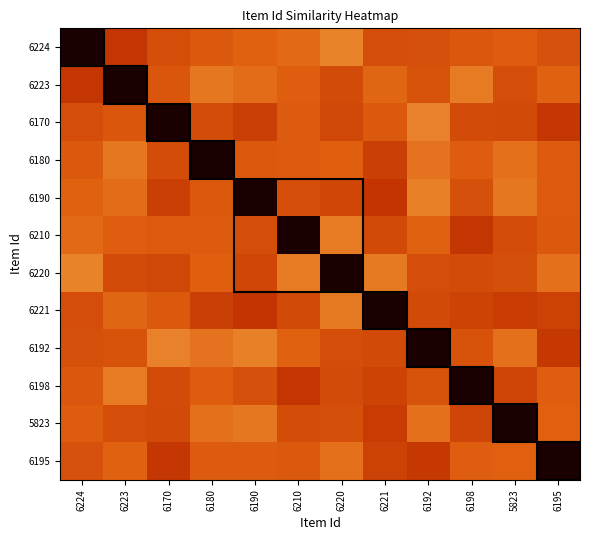

What is the total value across all series at 6198?

6.1